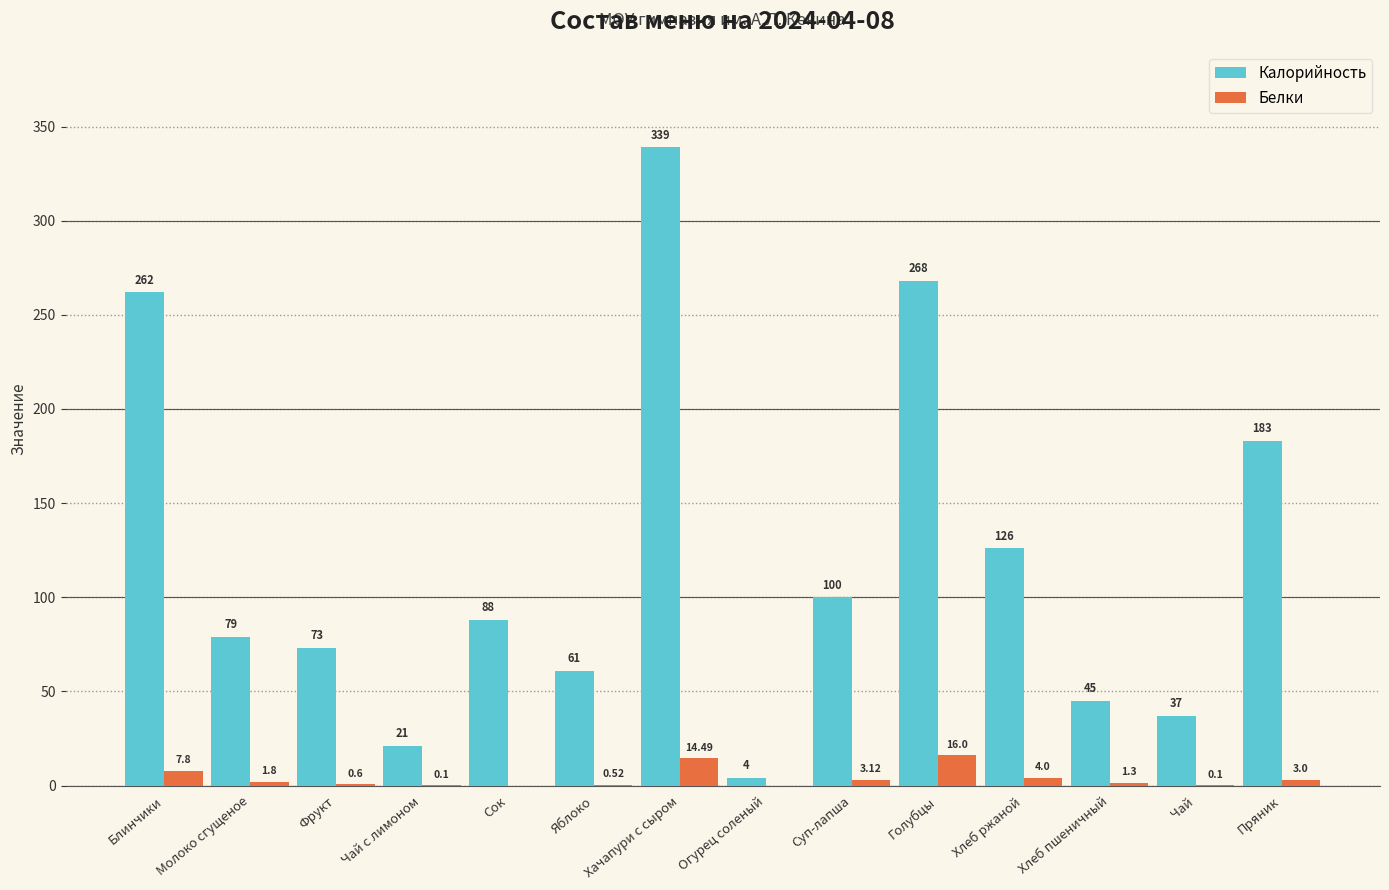

Between Фрукт and Огурец соленый, which series saw the biggest shift?

Калорийность